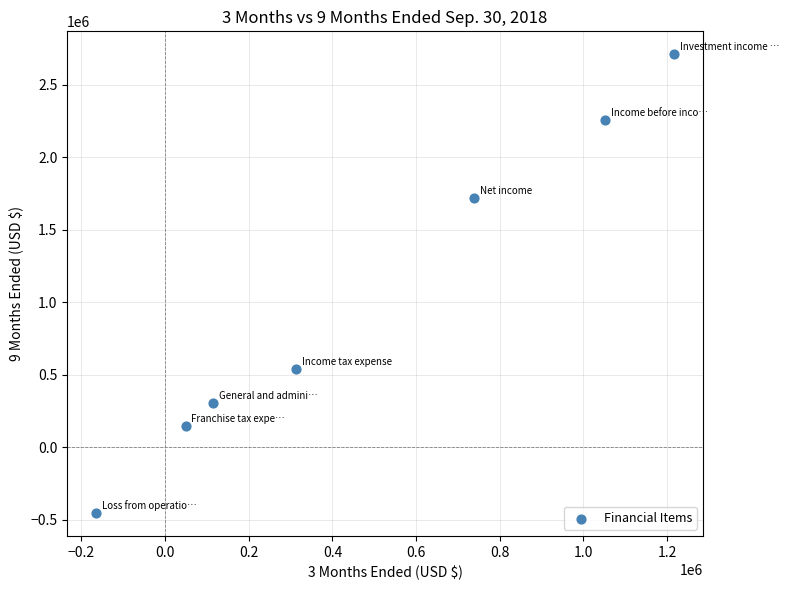

What is the range of X values (max minus min)?

1381920